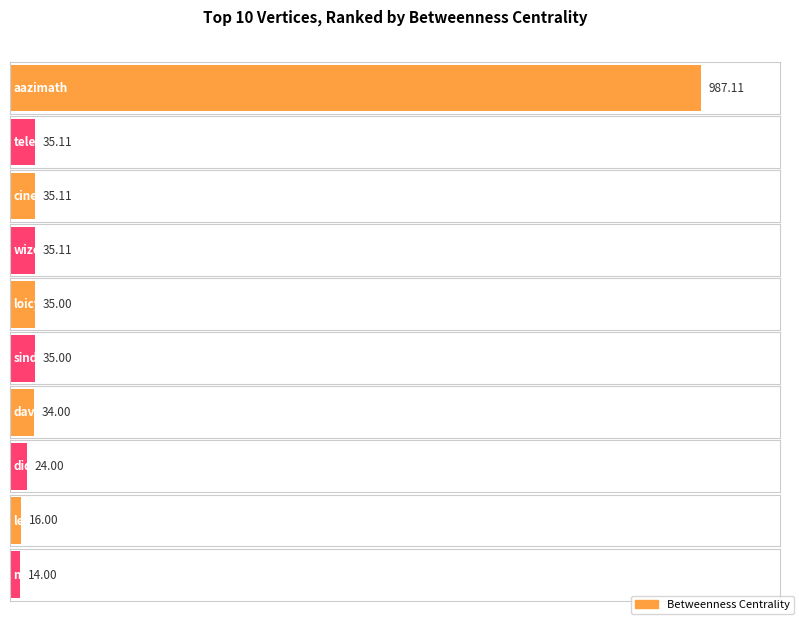

The chart shows a value of 35.0 at sindouattara. True or false?

True